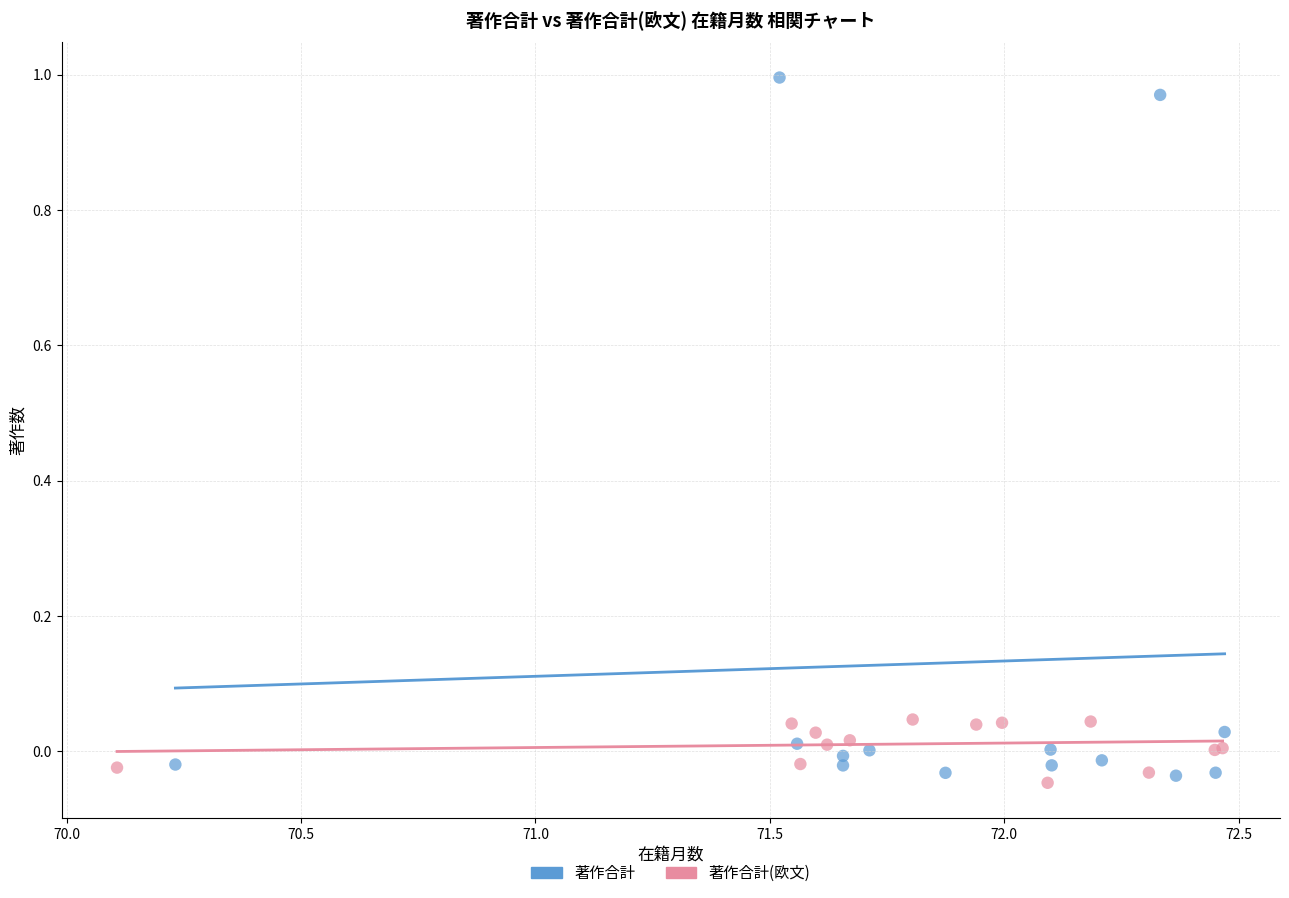

Which series reaches the maximum Y coordinate?

著作合計